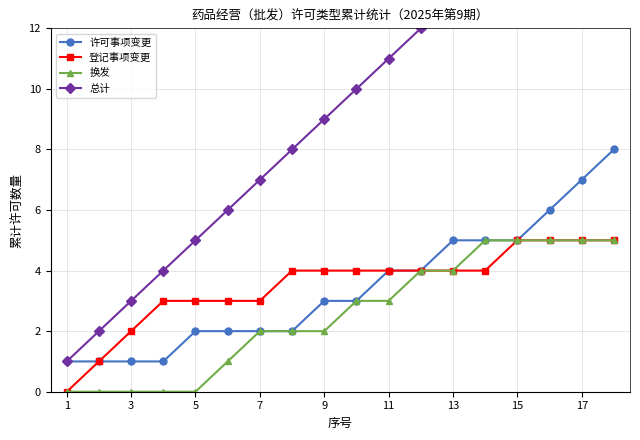

True or false: 总计 and 换发 cross at least once.

False